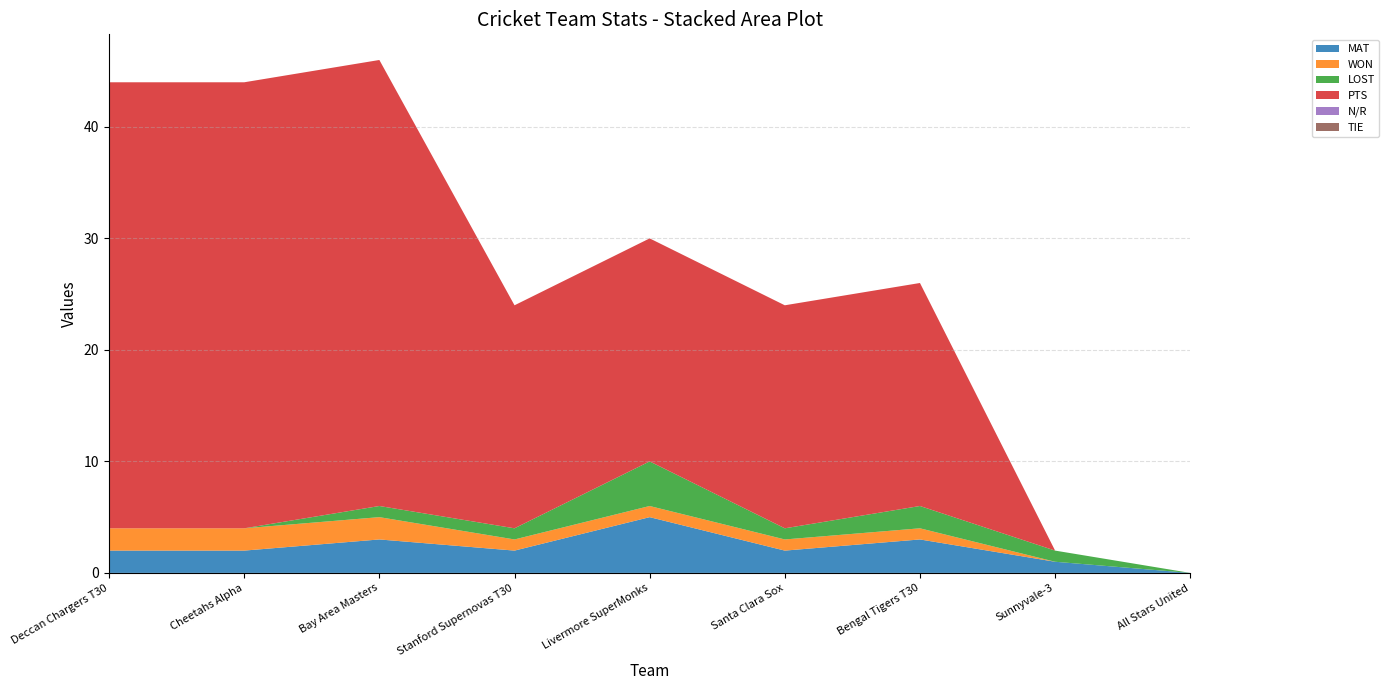

Reading right to left, what are all the values shown in this chart?

MAT: 0	1	3	2	5	2	3	2	2
WON: 0	0	1	1	1	1	2	2	2
LOST: 0	1	2	1	4	1	1	0	0
PTS: 0	0	20	20	20	20	40	40	40
N/R: 0	0	0	0	0	0	0	0	0
TIE: 0	0	0	0	0	0	0	0	0